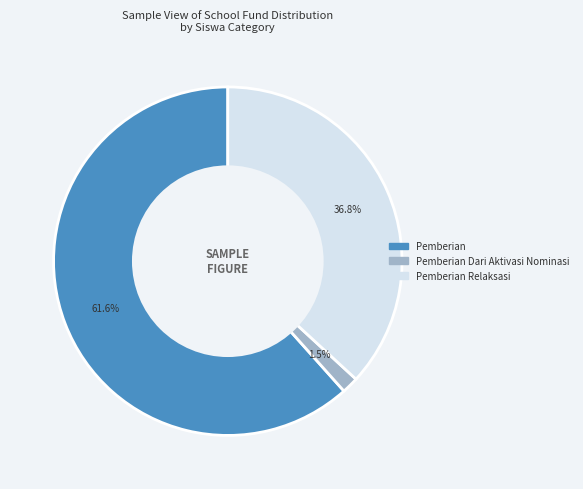

Does any single category account for the majority?

Yes